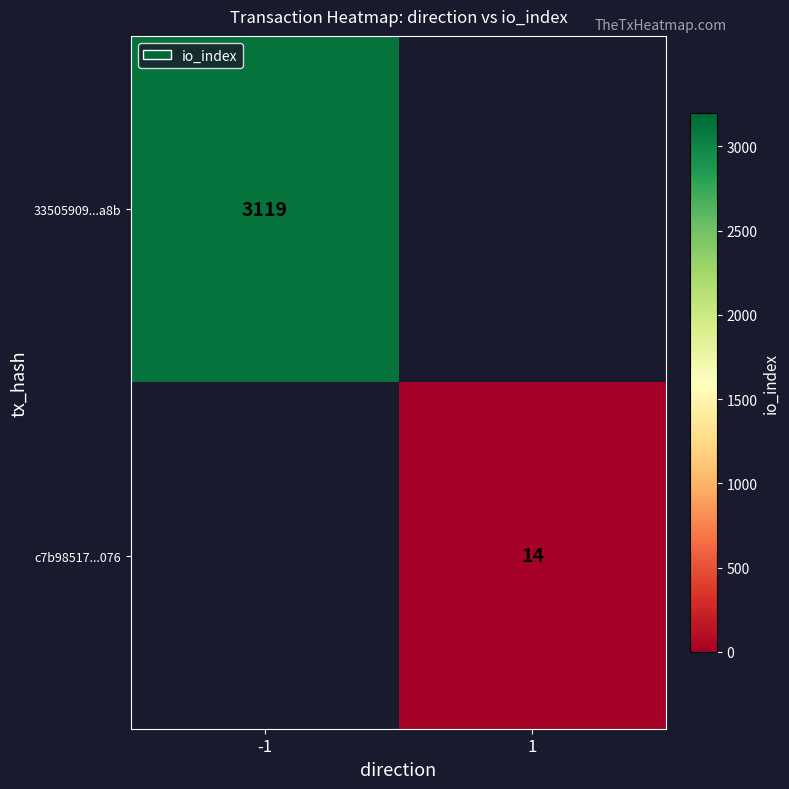

The value of 33505909...a8b at -1 is 4470. True or false?

False